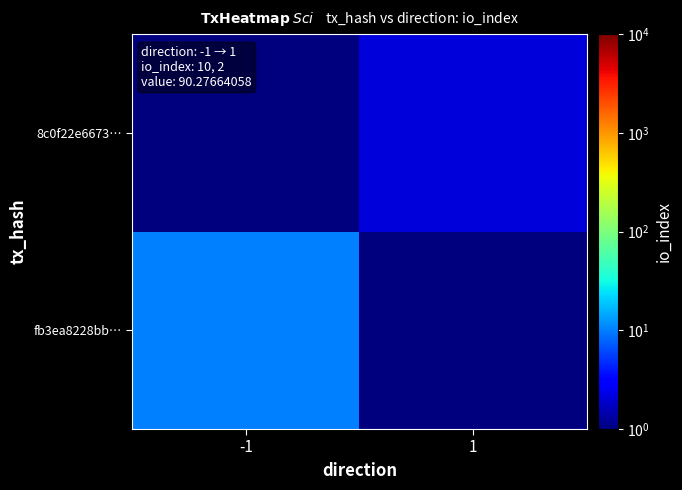

Rank the series by their average value, from lowest to highest.

8c0f22e6673…, fb3ea8228bb…